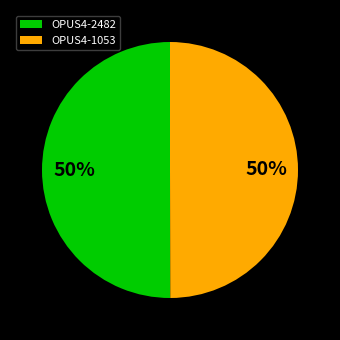

To the nearest percent, what is the average slice percentage?

50%